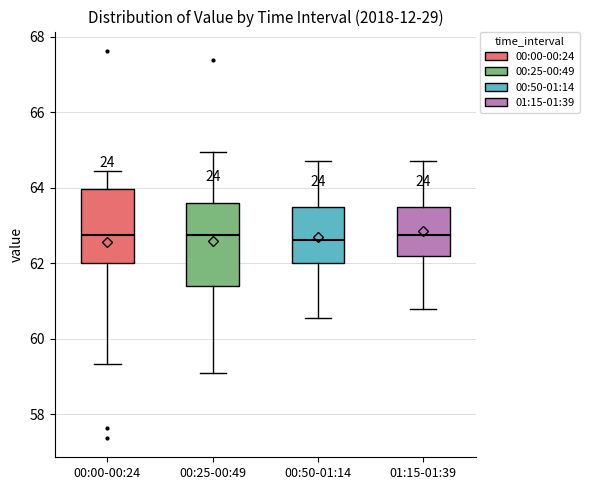

Reading left to right, read every box against the y-axis: the position of its median line, the range the box covers, and the ends of its whiskers. The values are not printed on the chart, so give them approximately, as read against the axis.

00:00-00:24: median 62.8, box 62.0 to 64.0, whiskers 59.4 to 64.4
00:25-00:49: median 62.8, box 61.4 to 63.6, whiskers 59.0 to 65.0
00:50-01:14: median 62.6, box 62.0 to 63.4, whiskers 60.6 to 64.8
01:15-01:39: median 62.8, box 62.2 to 63.4, whiskers 60.8 to 64.8